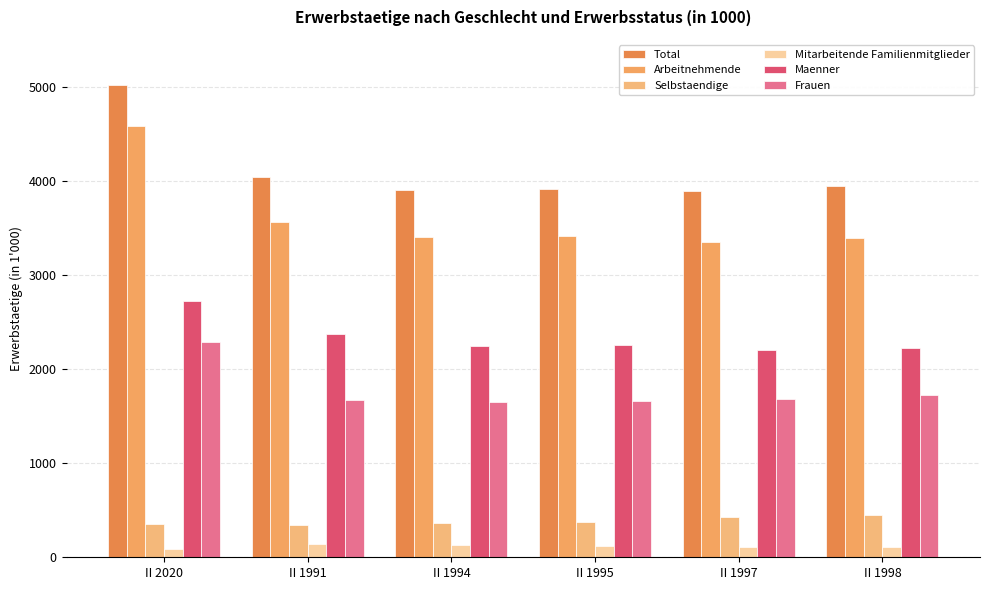

Rank the series by their maximum value, from lowest to highest.

Mitarbeitende Familienmitglieder, Selbstaendige, Frauen, Maenner, Arbeitnehmende, Total